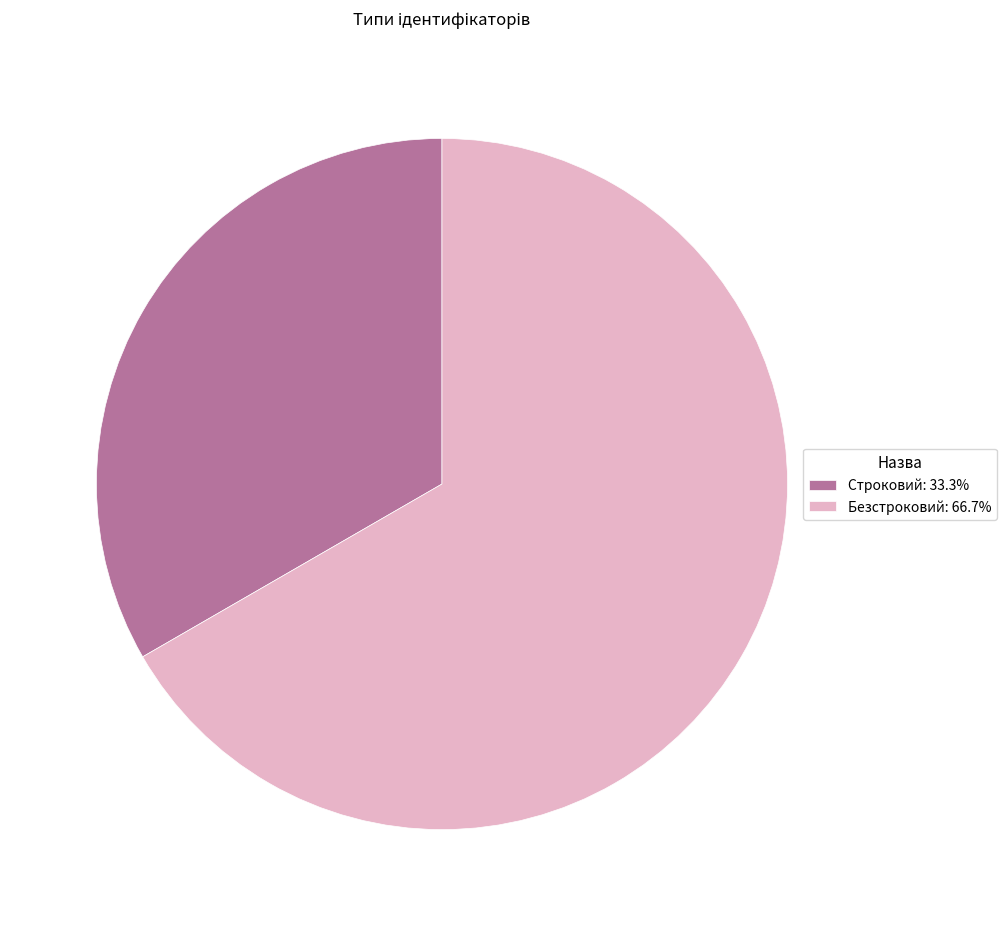

Which category has the smallest portion of the pie?

Строковий